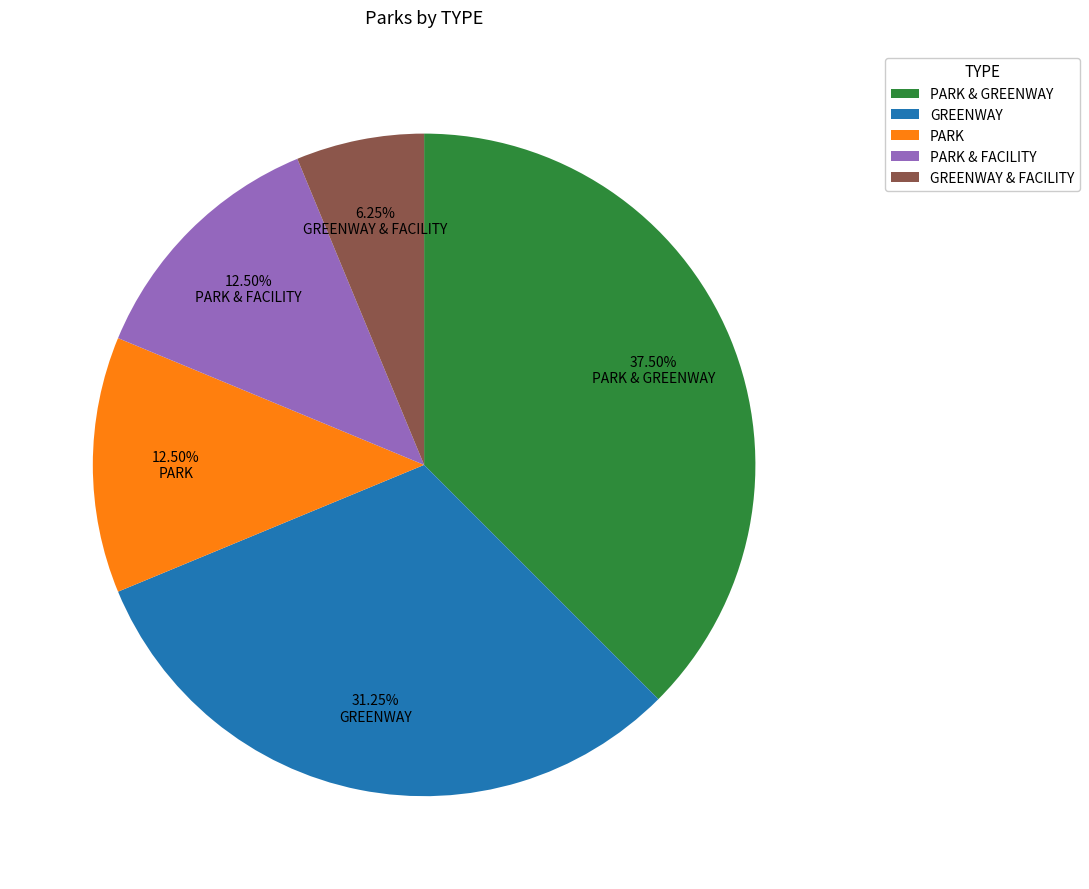

Approximately how many times larger is the value at GREENWAY compared to PARK & FACILITY?

2.5